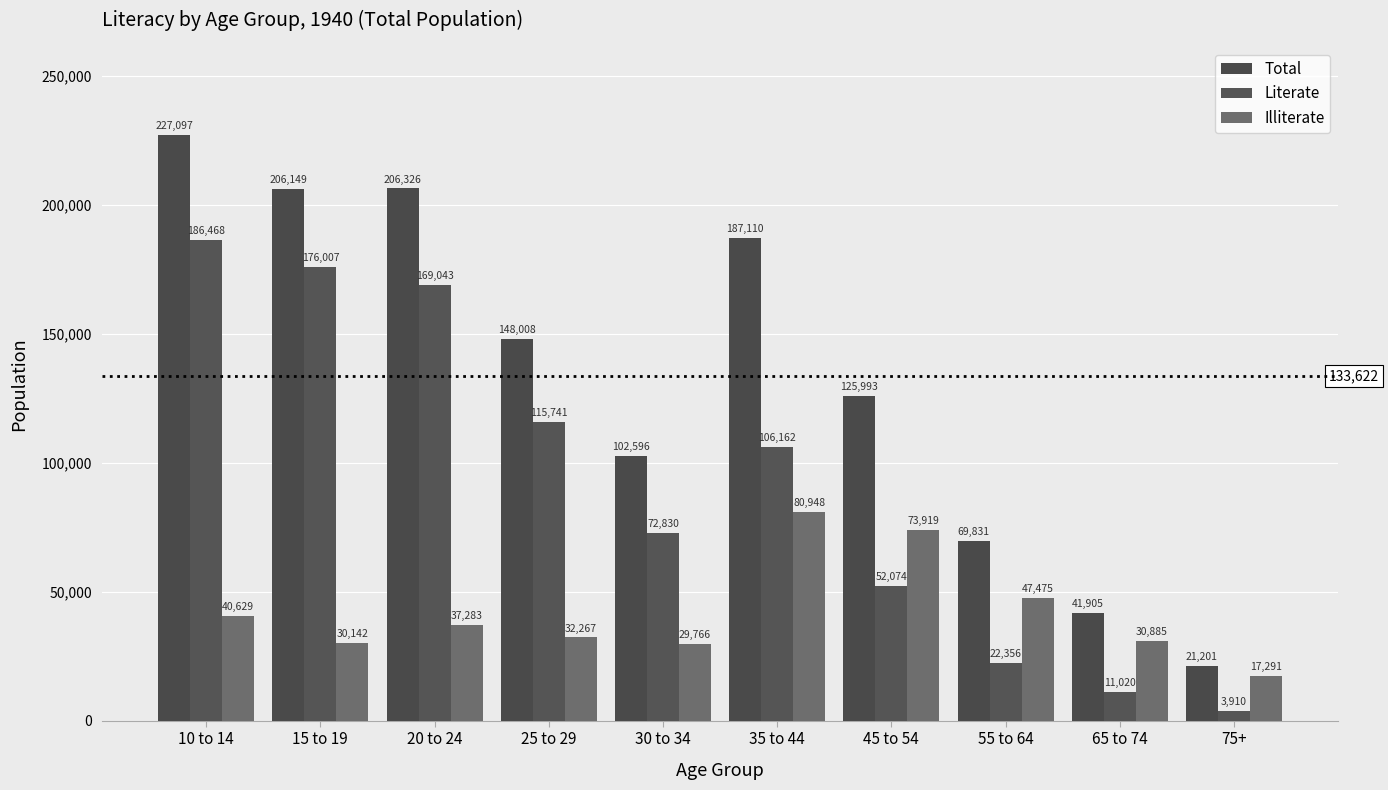

How many groups of bars are there?

10